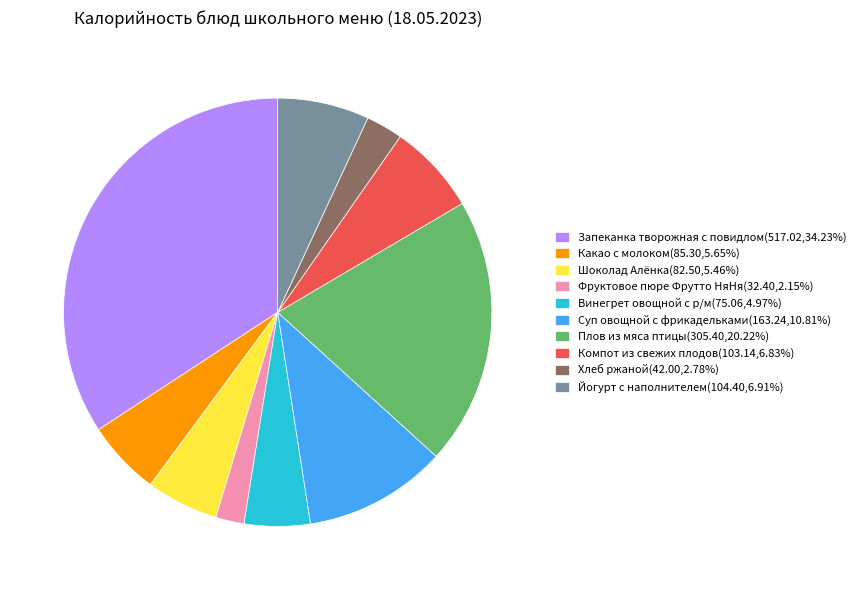

Do Какао с молоком(85.30,5.65%) and Фруктовое пюре Фрутто НяНя(32.40,2.15%) together represent more than half of the pie?

No